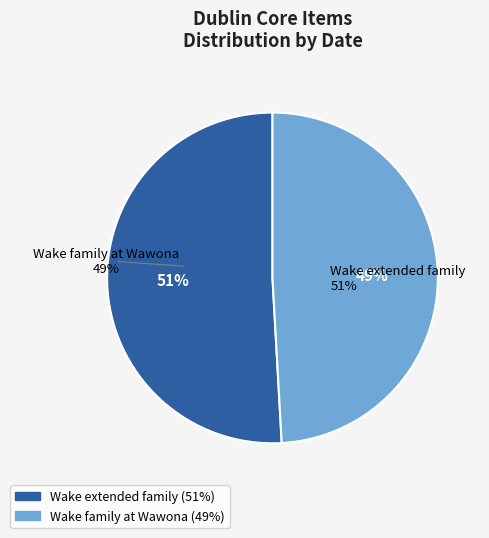

How many segments does this pie chart have?

2